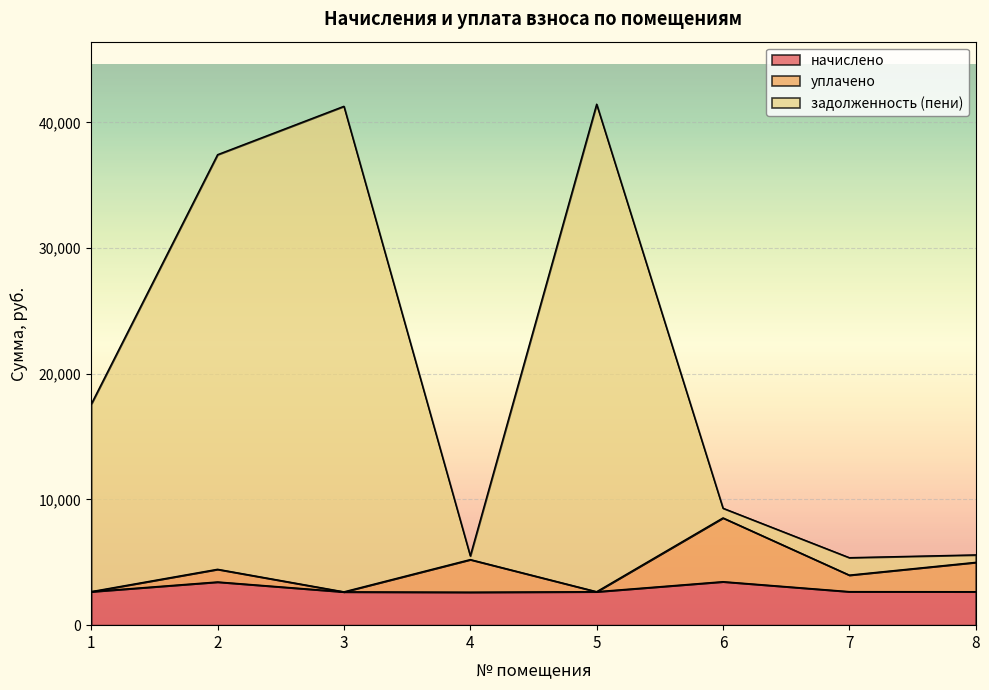

Between 7 and 5, which is larger?

7